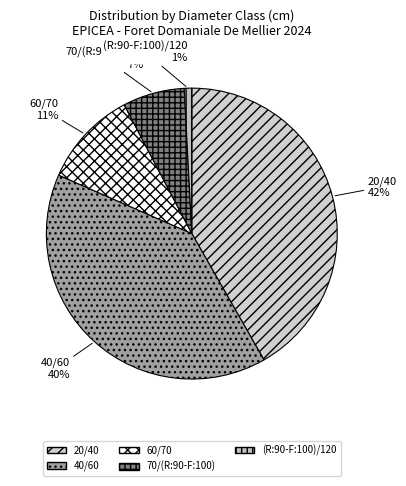

Does any single category account for the majority?

No